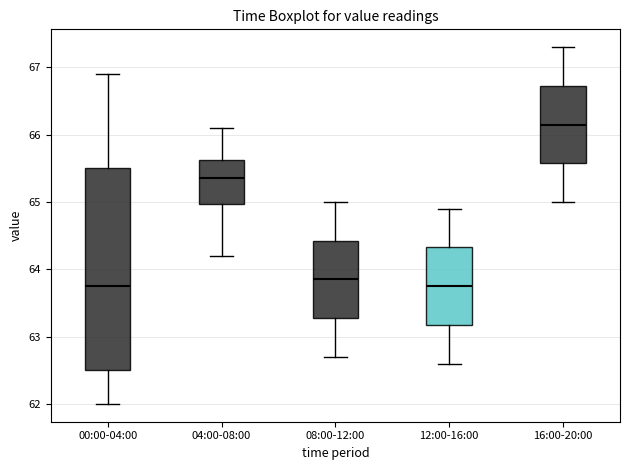

Reading left to right, transcribe this box plot: for each box, give where its median line is, the range the box spans, and where its two whiskers end, as read against the y-axis. The values are not printed on the chart, so give them approximately, as read against the axis.

00:00-04:00: median 63.8, box 62.5 to 65.5, whiskers 62.0 to 66.9
04:00-08:00: median 65.4, box 65.0 to 65.6, whiskers 64.2 to 66.1
08:00-12:00: median 63.9, box 63.3 to 64.4, whiskers 62.7 to 65.0
12:00-16:00: median 63.8, box 63.2 to 64.3, whiskers 62.6 to 64.9
16:00-20:00: median 66.2, box 65.6 to 66.7, whiskers 65.0 to 67.3